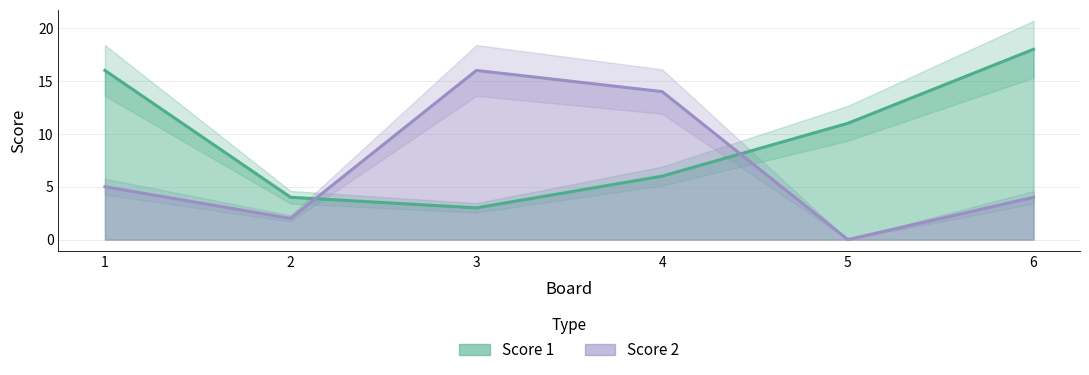

List the series in order of their overall mean, highest first.

Score 1, Score 2